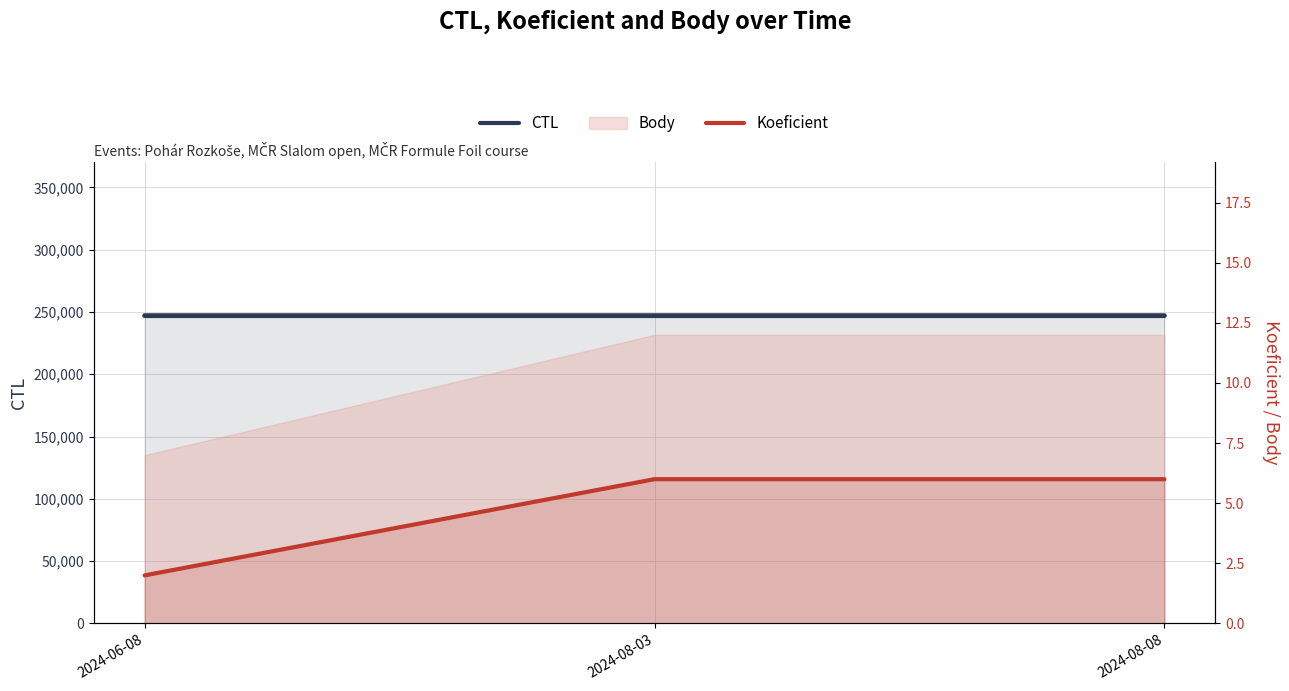

Is it true that CTL equals 132488 at 2024-06-08?

False